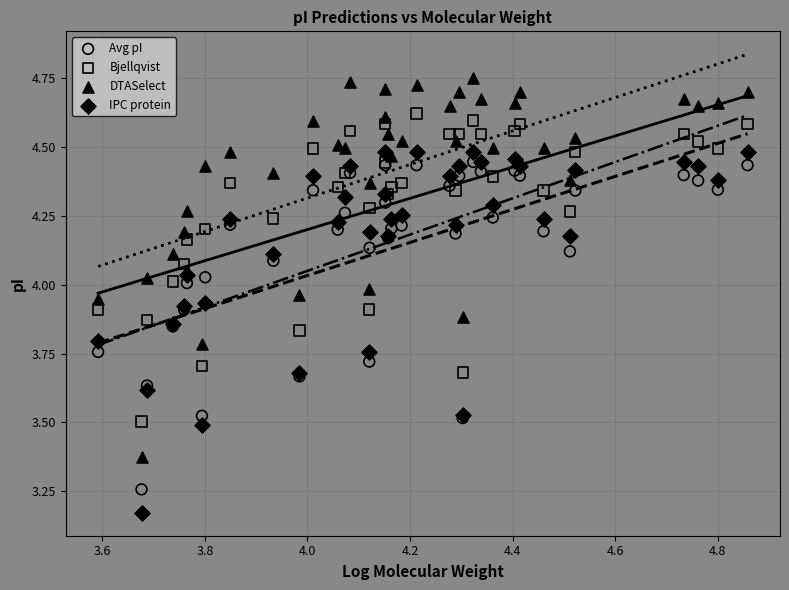

Which series reaches the minimum Y coordinate?

IPC protein